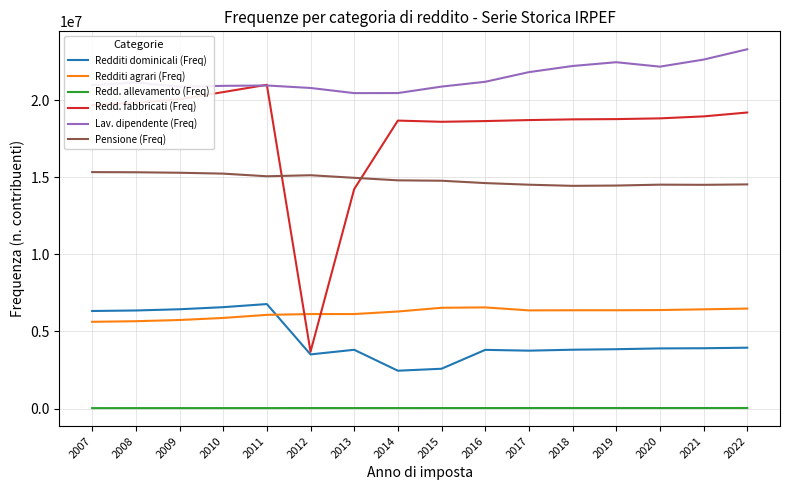

What is the average value of the Pensione (Freq) series?

14845413